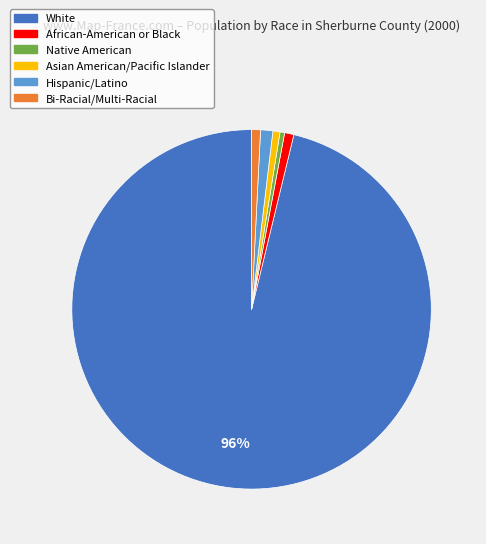

The Asian American/Pacific Islander slice represents 1% of the pie. True or false?

True